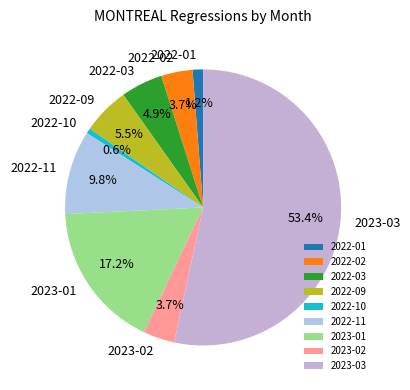

The 2023-01 slice represents 10% of the pie. True or false?

False